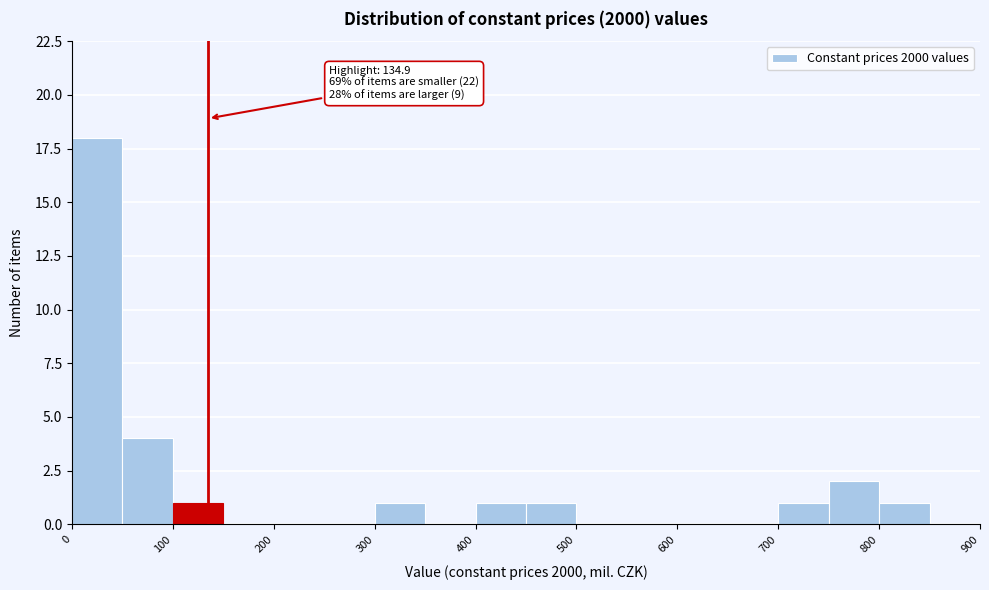

Over which range of the x-axis is the bar tallest?

0 to 50